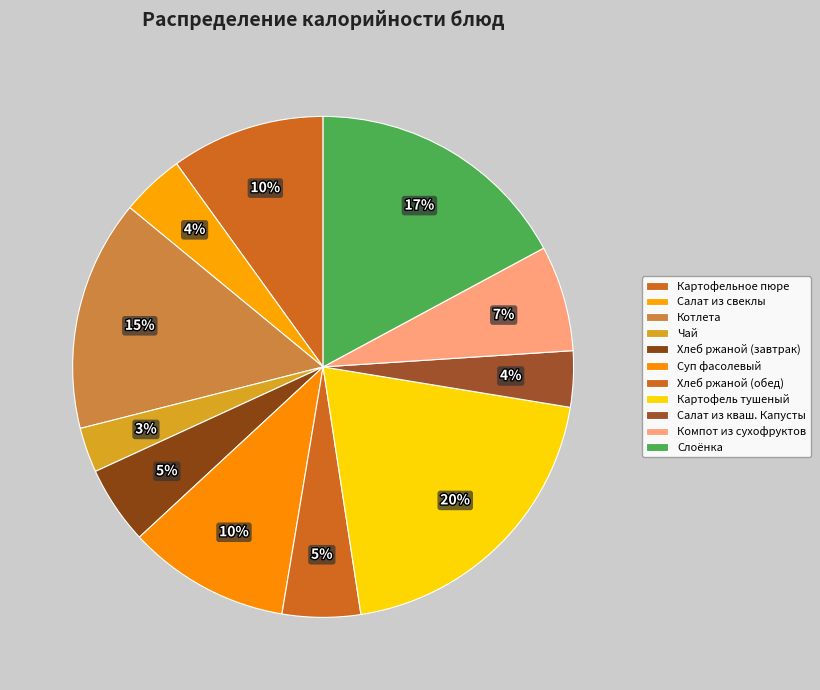

Is there a majority slice in this chart?

No